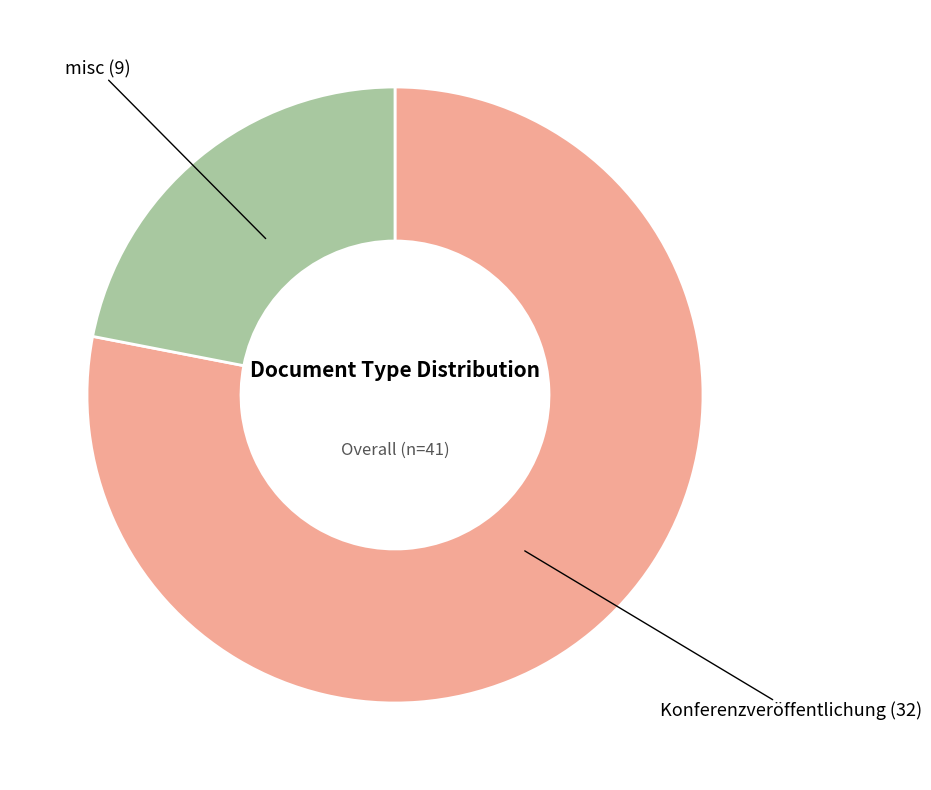

True or false: Konferenzveröffentlichung accounts for 66% of the total.

False